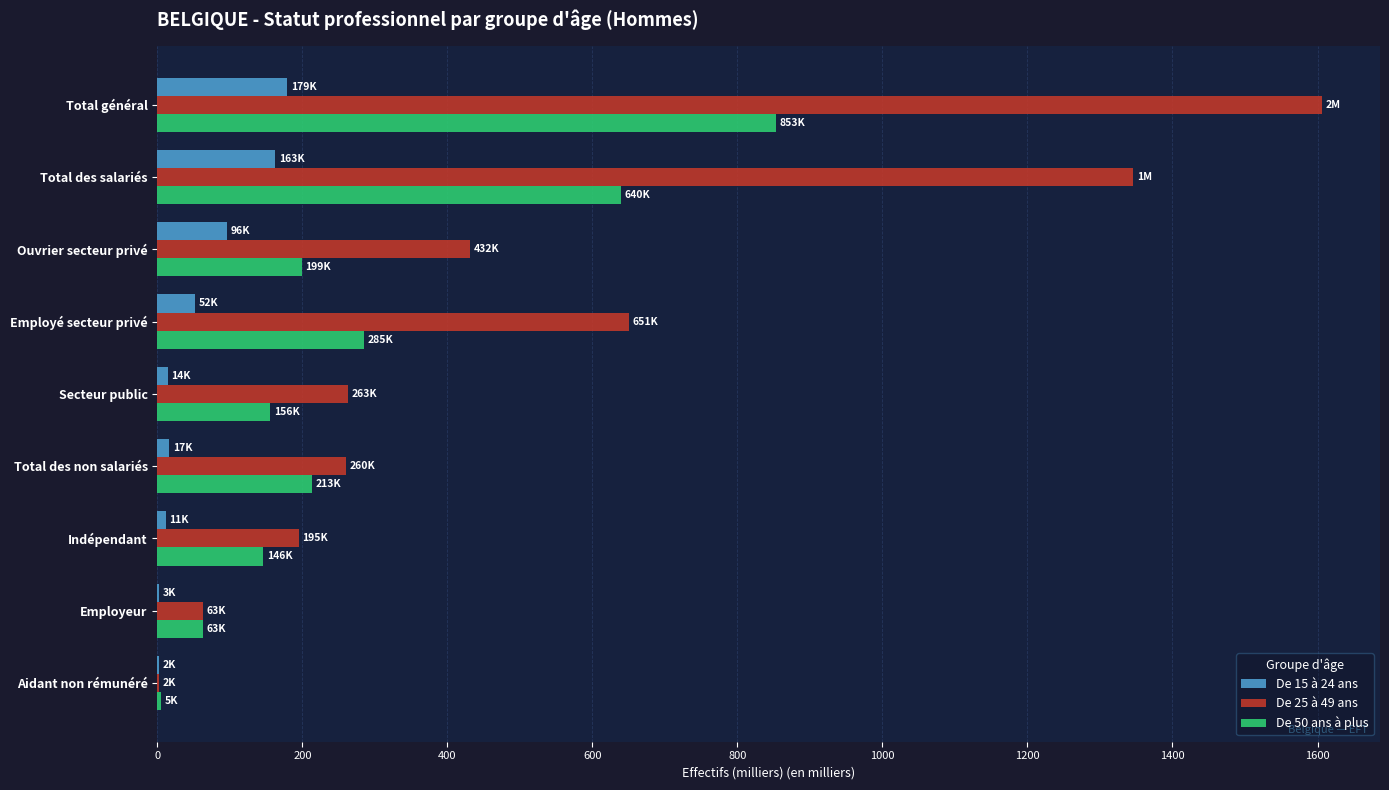

Which series has the widest spread of values?

De 25 à 49 ans